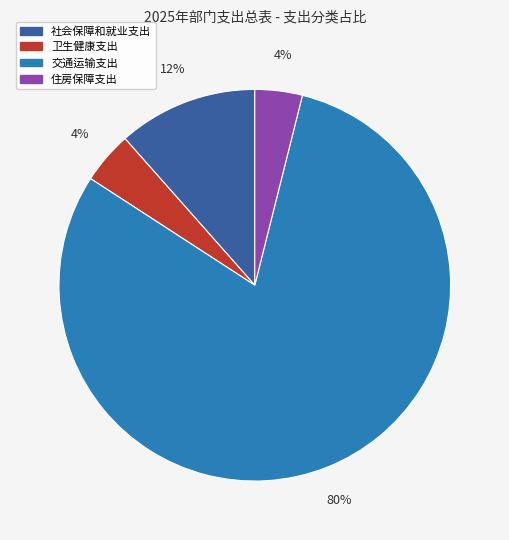

Is it true that 卫生健康支出 is 4% of the pie?

True